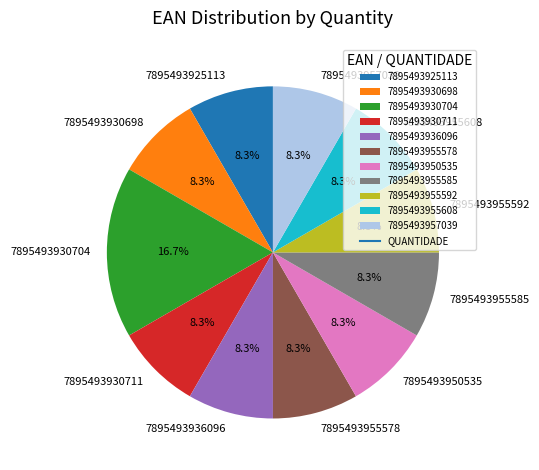

To the nearest percent, what is the combined percentage of 7895493950535 and 7895493936096?

17%